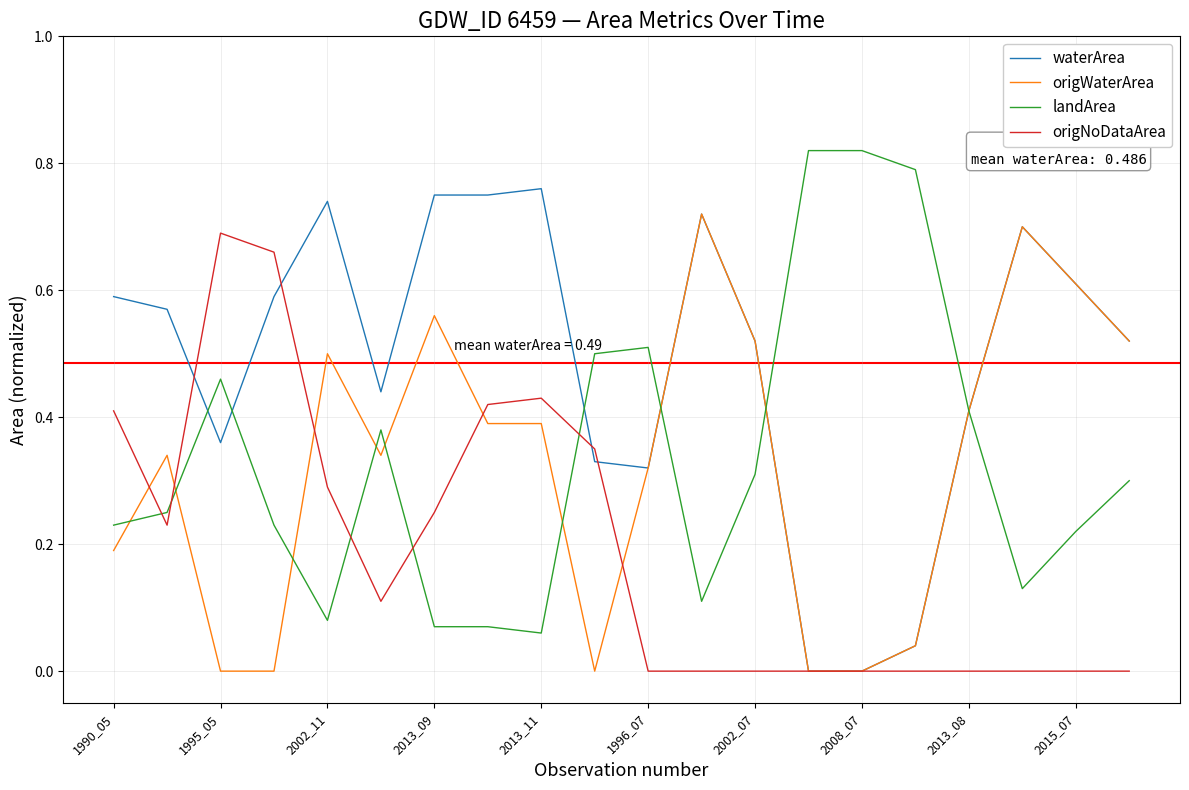

Does the chart have visible grid lines?

Yes